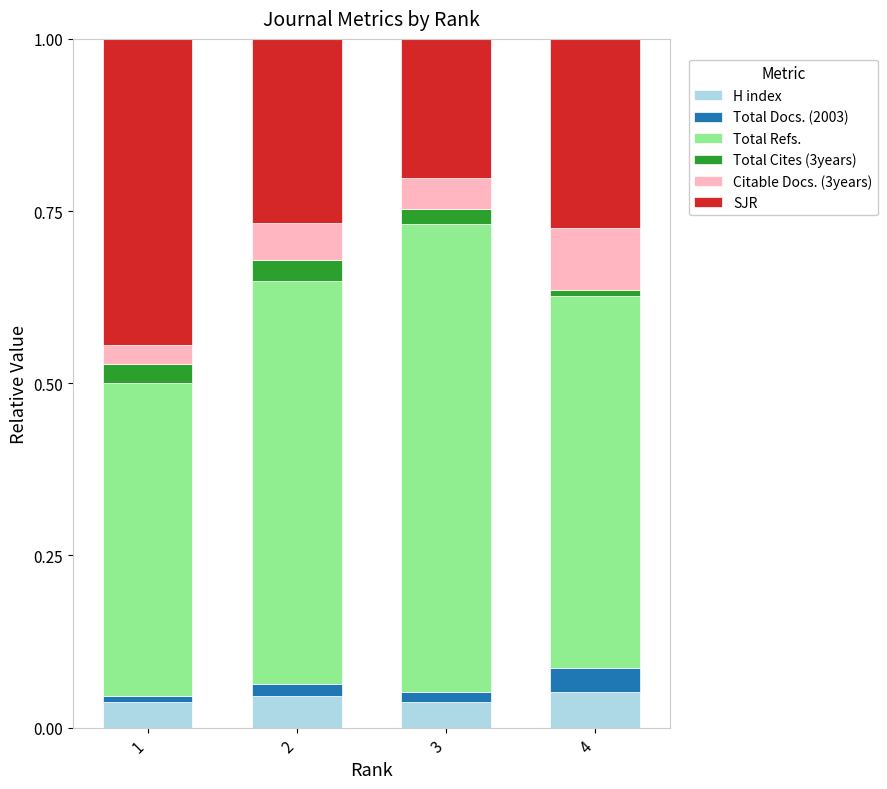

The H index series shows 0.0 at 2. True or false?

True